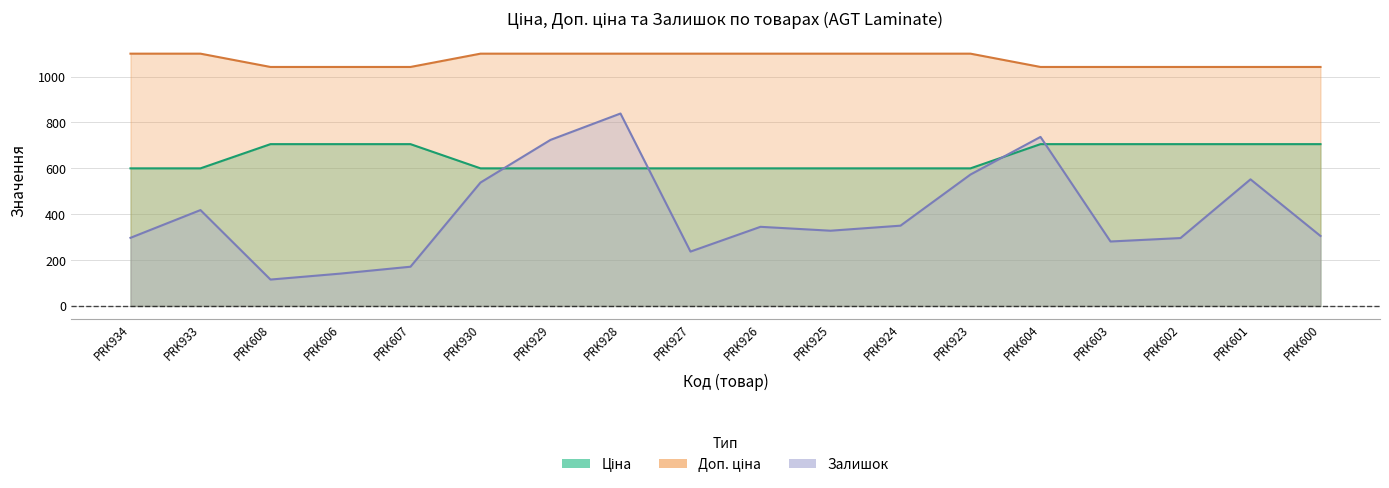

What is the difference between the maximum and second lowest values in the Ціна series?

105.6